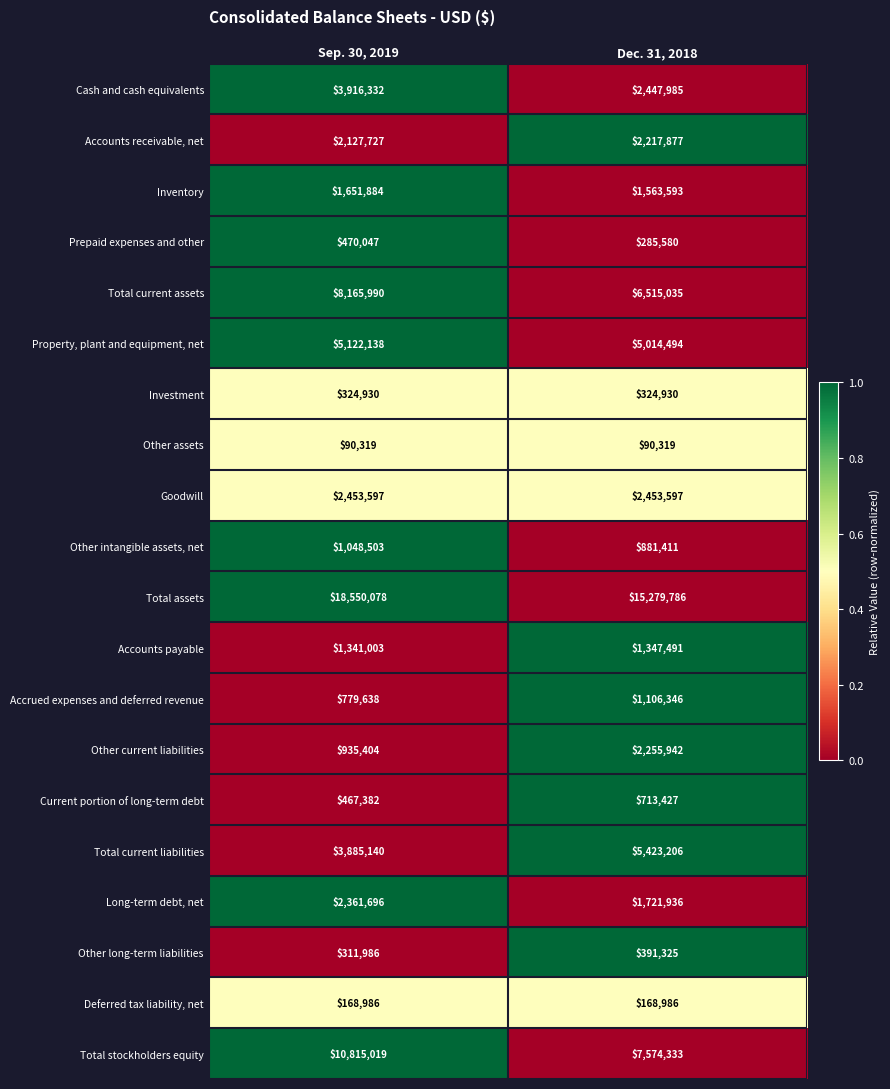

What is the maximum value shown in the chart?

18550078